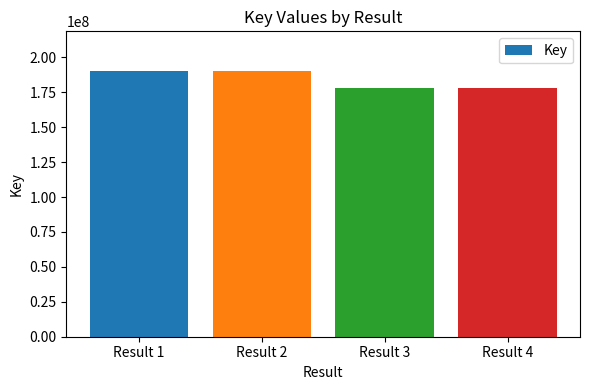

How many distinct data groups are displayed?

1